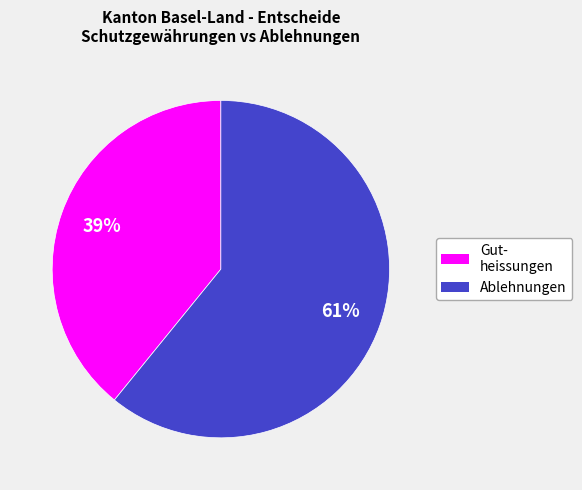

Which slice represents more than half of the pie?

Ablehnungen